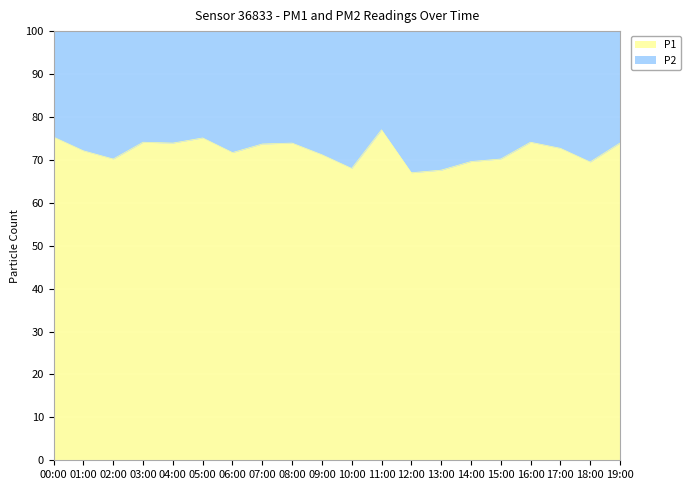

Reading left to right, transcribe all the data shown in this chart.

75.3	72.1	70.2	74.1	73.9	75.1	71.7	73.7	73.9	71.2	68.0	77.0	67.0	67.6	69.6	70.2	74.1	72.7	69.5	73.9